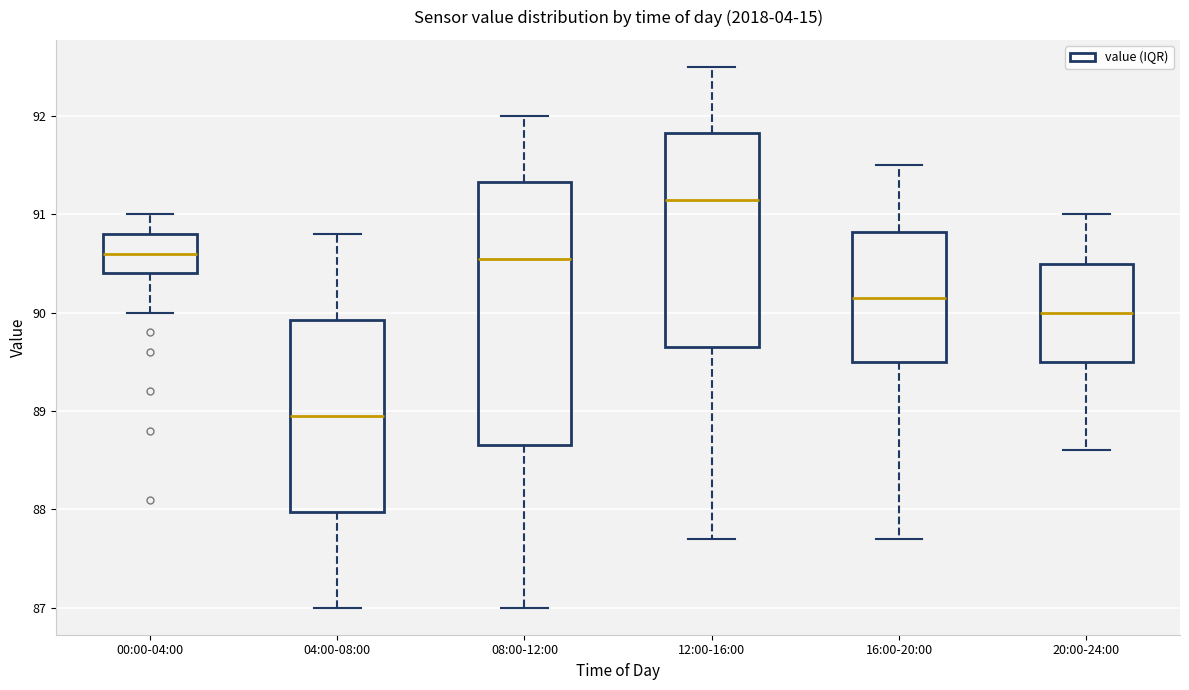

Comparing the boxes themselves (not the whiskers), which one is the tallest?

08:00-12:00